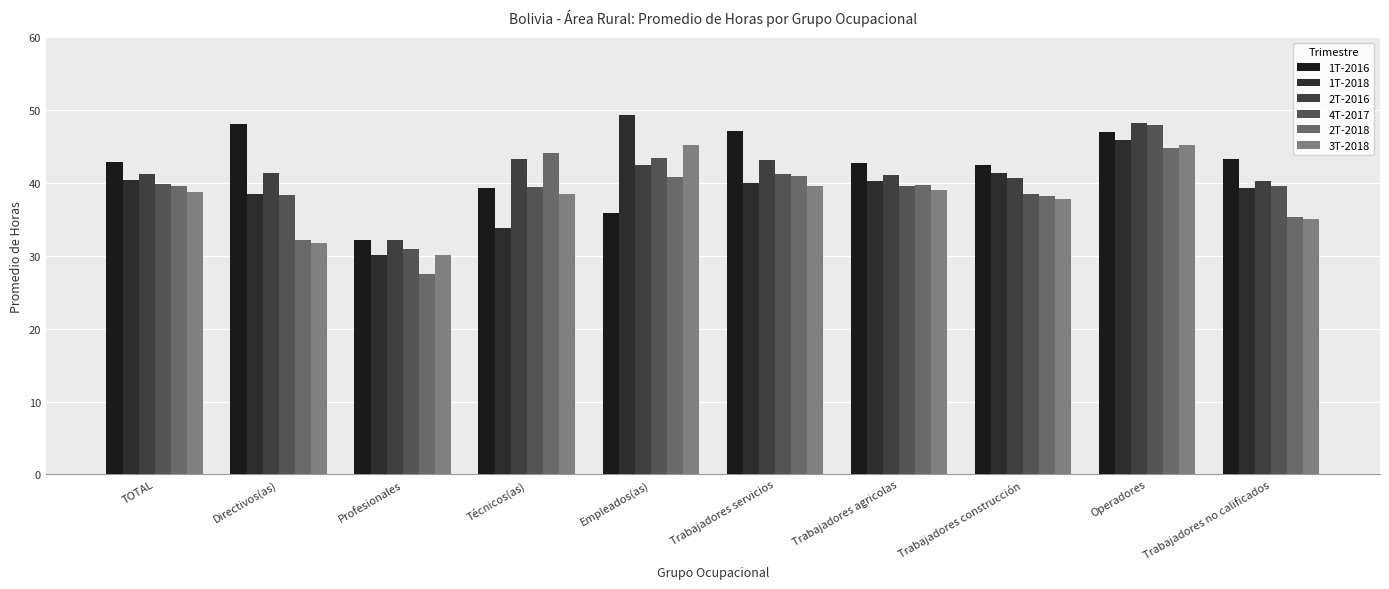

Is it true that 4T-2017 equals 39.5 at Trabajadores agricolas?

True